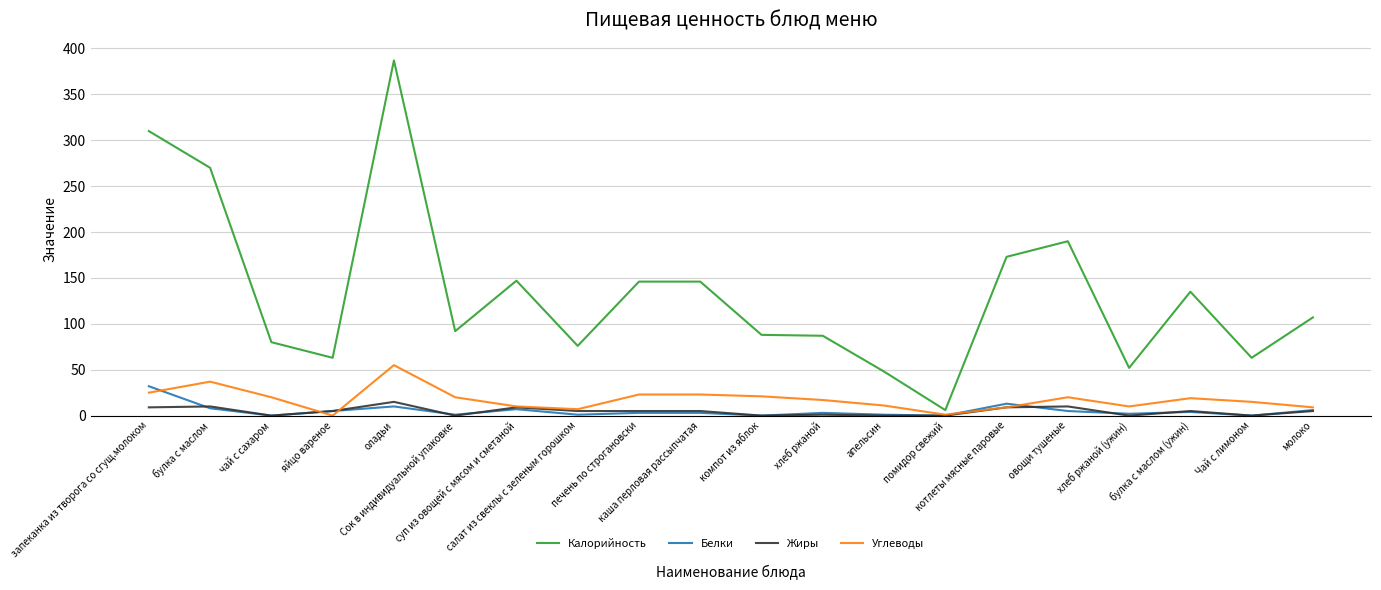

Which series has the largest total across all categories?

Калорийность